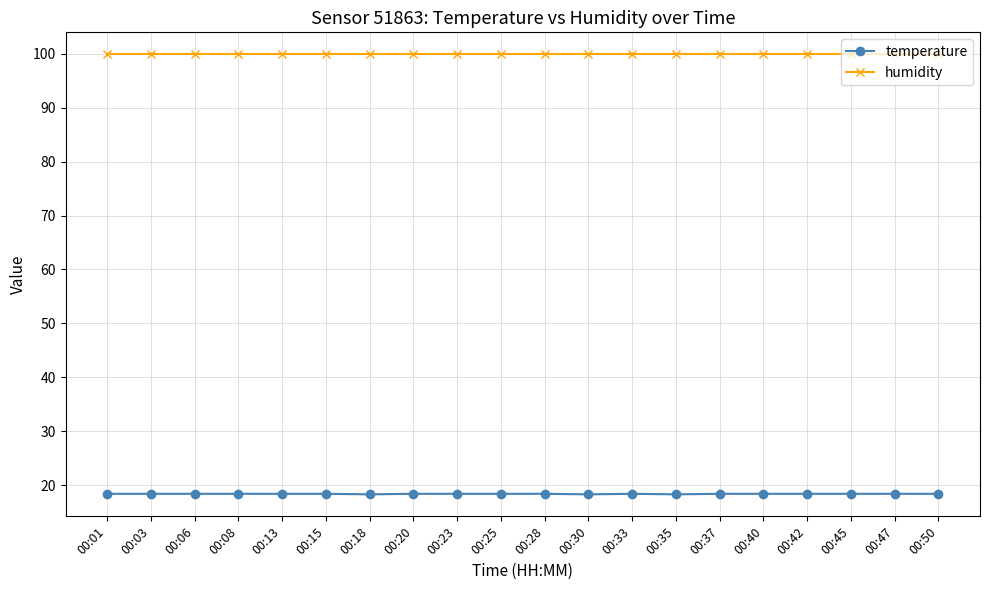

What is the value of the humidity point at the 1st from the left?

99.9